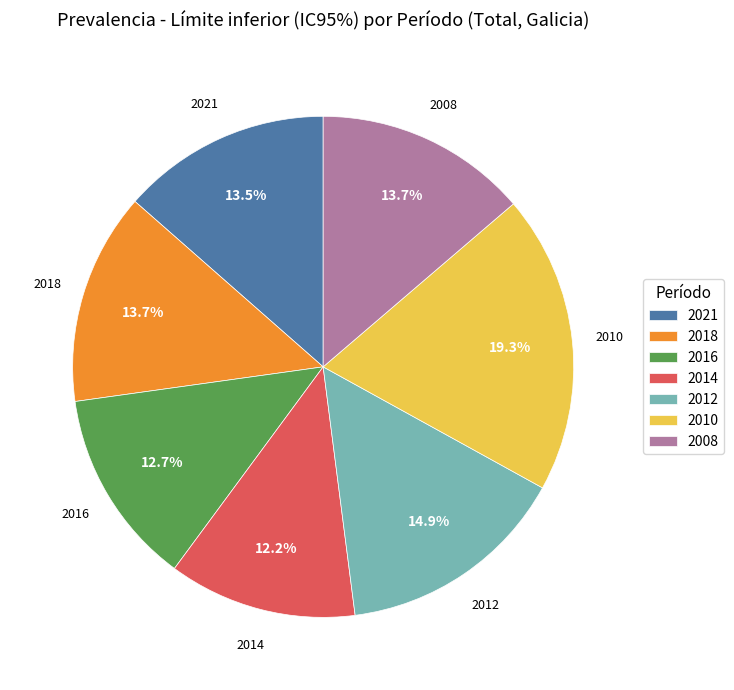

What percentage is the 2012 slice, to the nearest percent?

15%